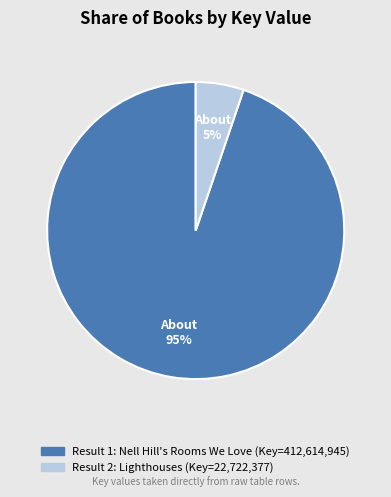

To the nearest percent, what is the average slice percentage?

50%